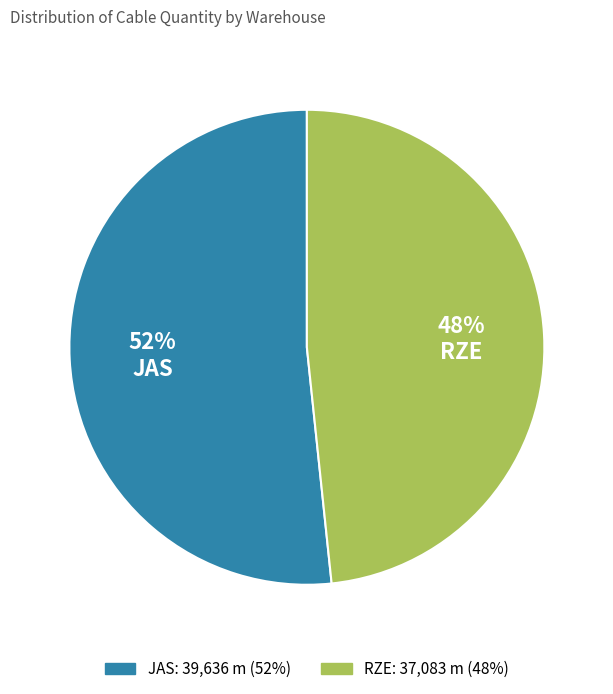

To the nearest percent, what is the average slice percentage?

50%